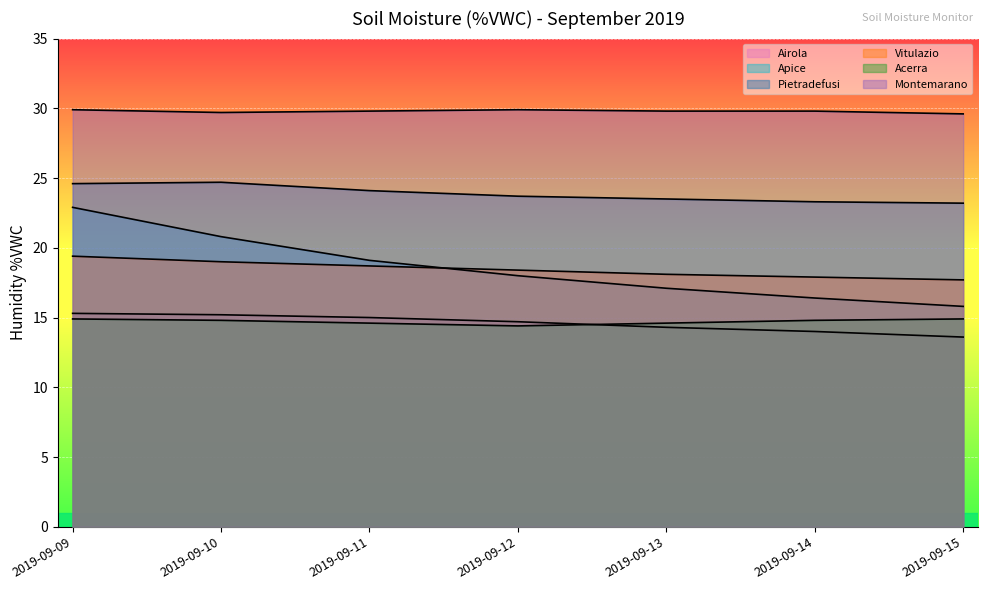

What is the lowest value of the Airola series?

13.6